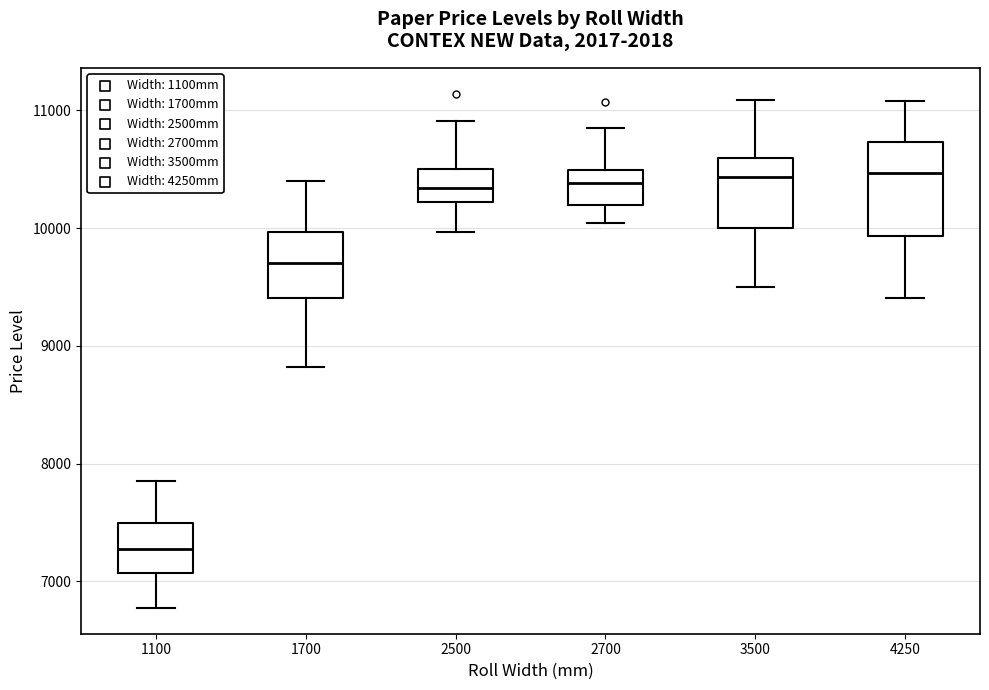

Comparing the boxes themselves (not the whiskers), which one is the tallest?

4250